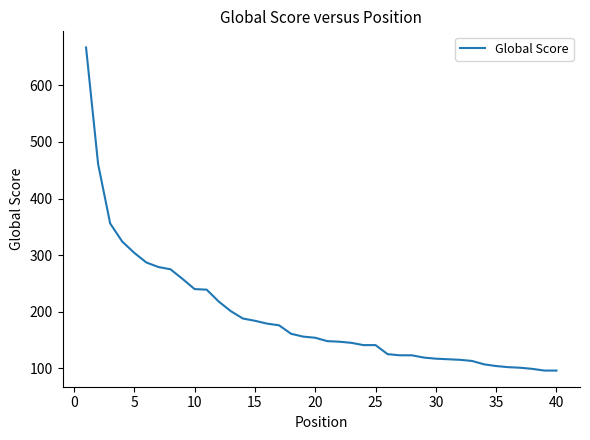

How many series are shown in this chart?

1